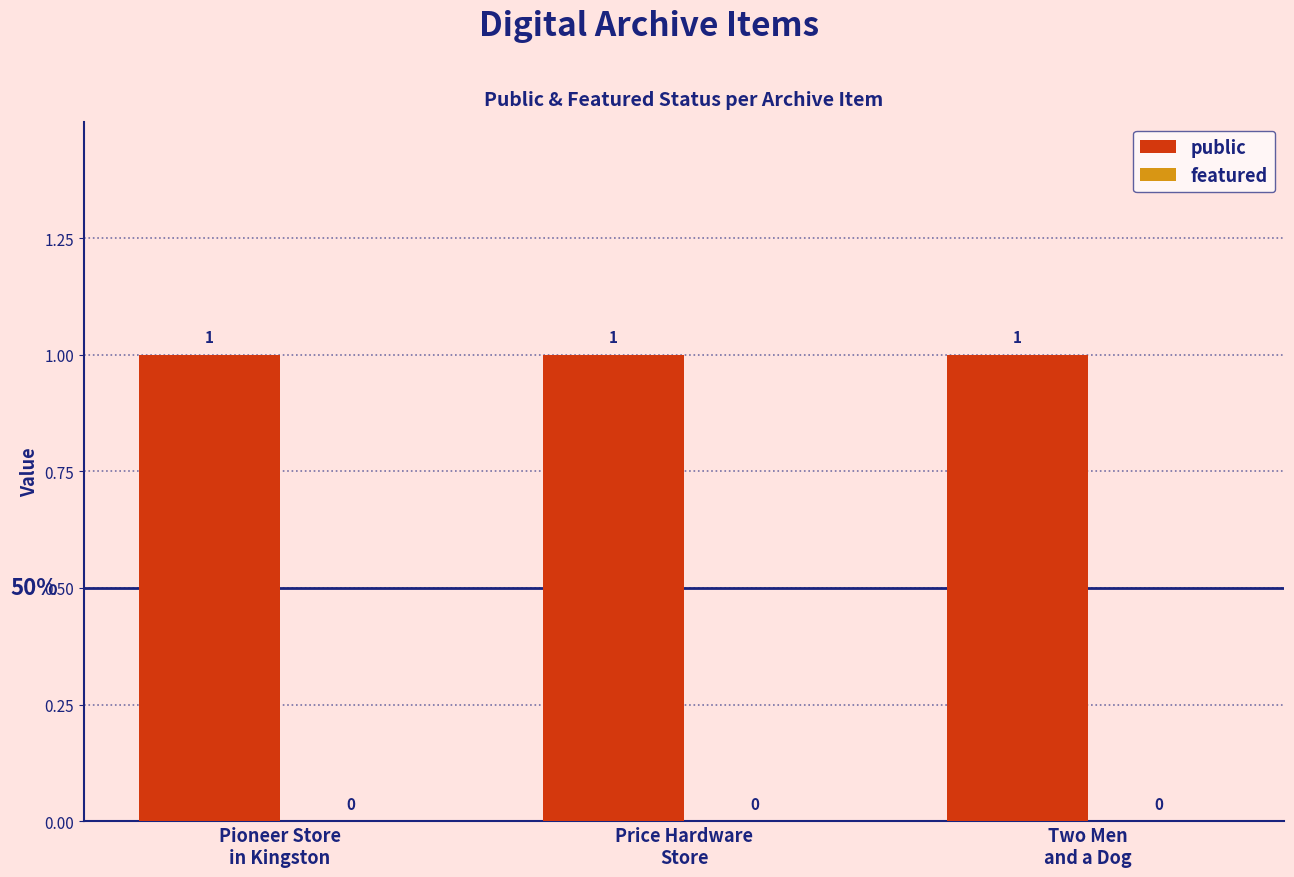

Where is public nearest to the value 1?

Pioneer Store
in Kingston